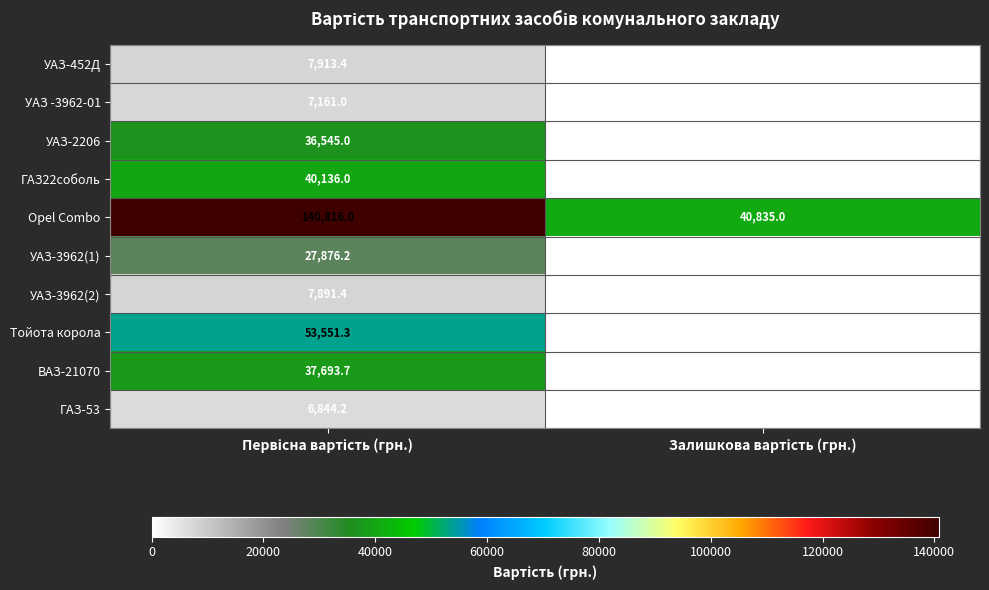

Which series has the largest range (max minus min)?

Opel Combo